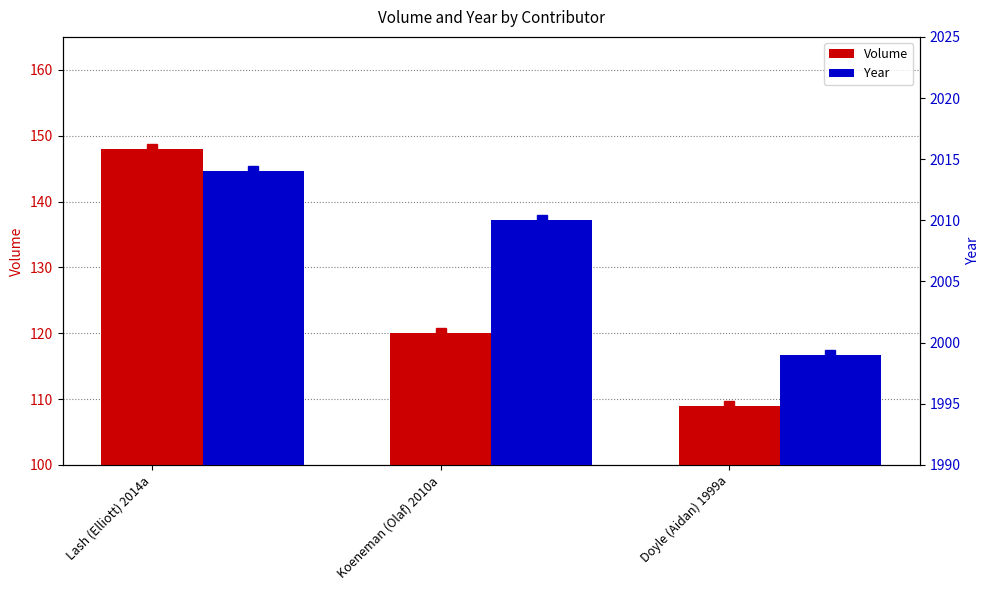

Where is Year nearest to the value 2006?

Koeneman (Olaf) 2010a